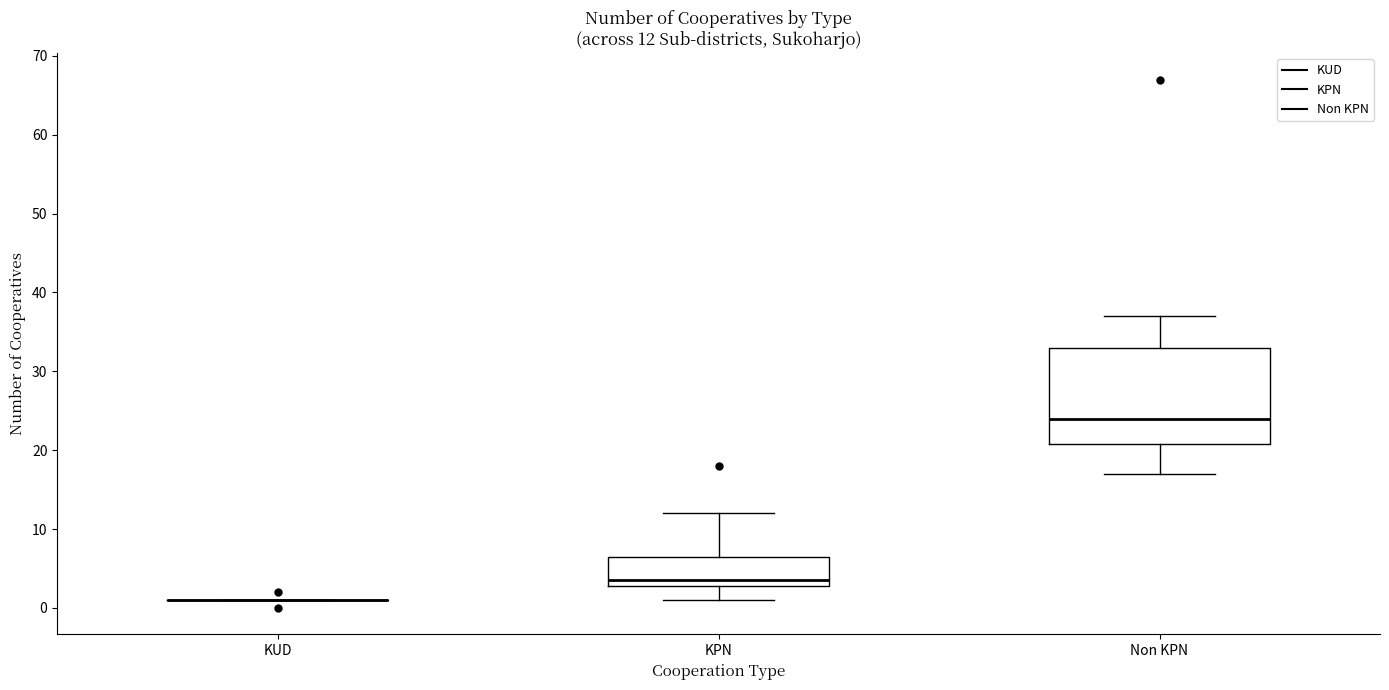

Which box is the tallest, from its lower edge to its upper edge?

Non KPN